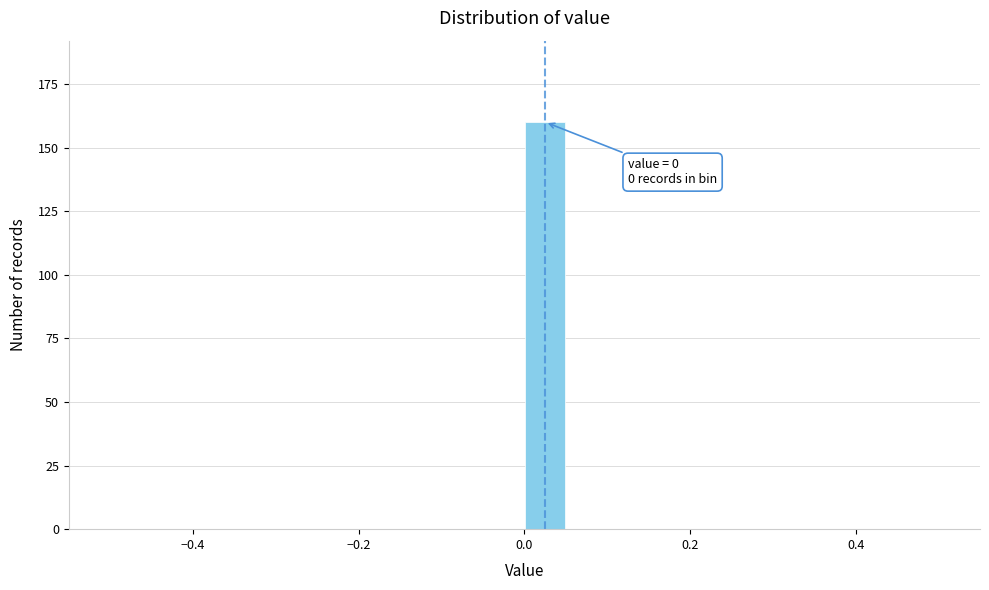

Around what value on the x-axis is the tallest bar? Give the approximate position of its centre, as read against the axis.

0.02